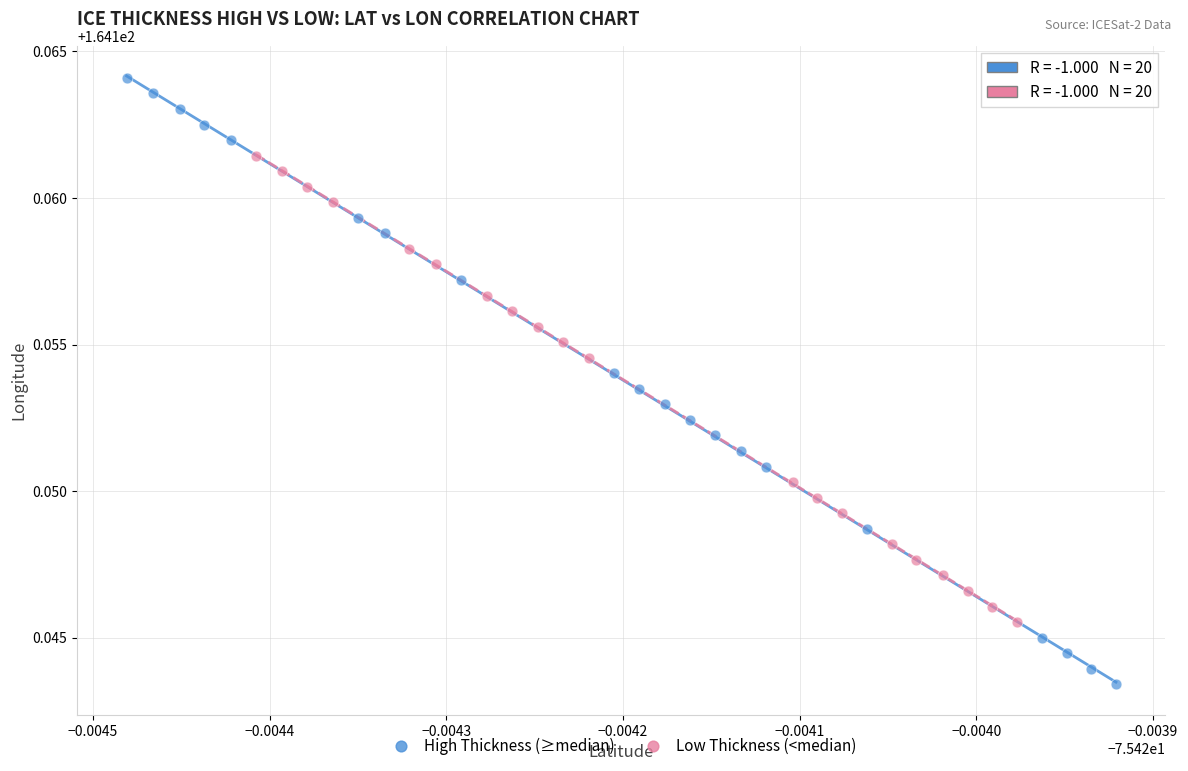

Which series reaches the minimum Y coordinate?

High Thickness (≥median)